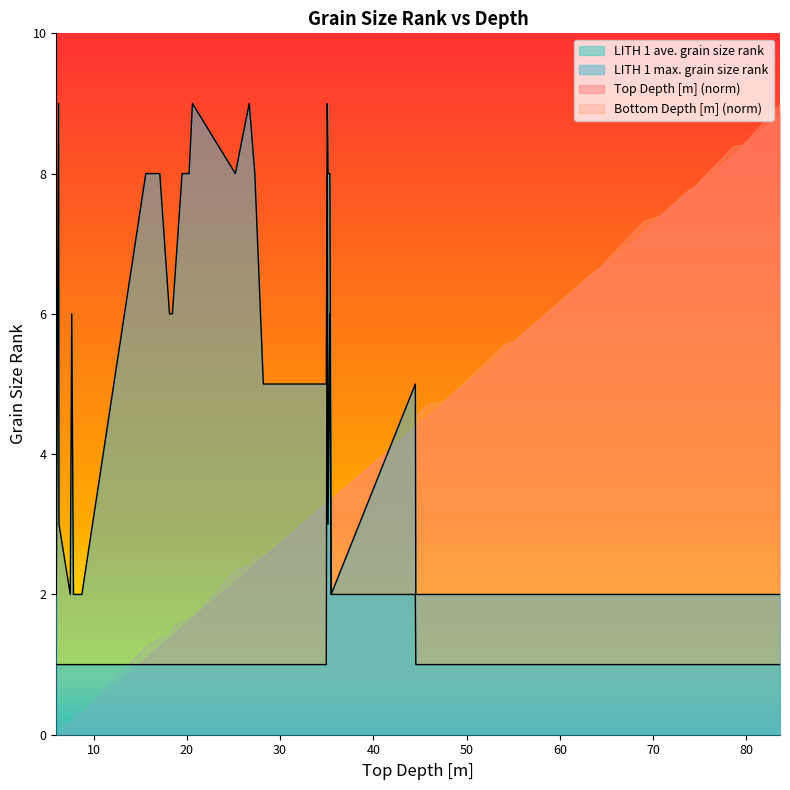

At which category is the sum across all series the highest?

35.06